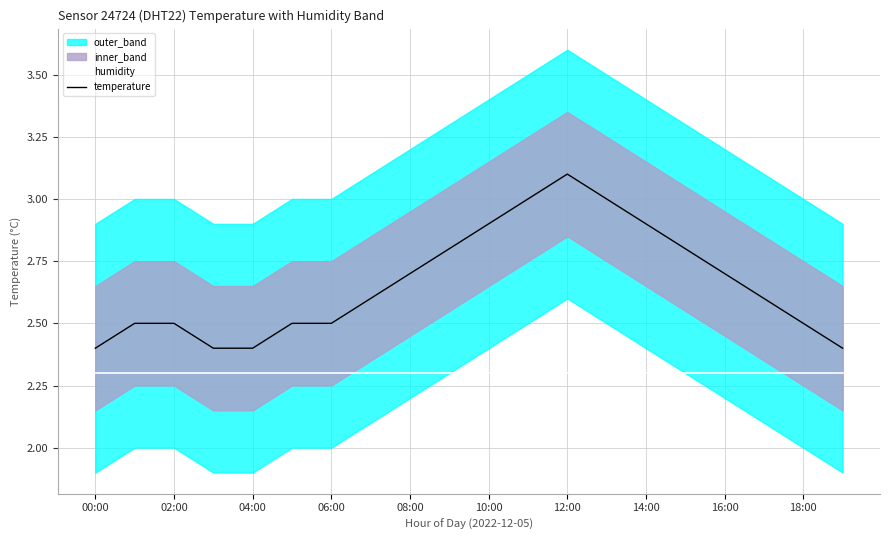

Is the value of humidity at 15 greater than the value of temperature at 13?

No